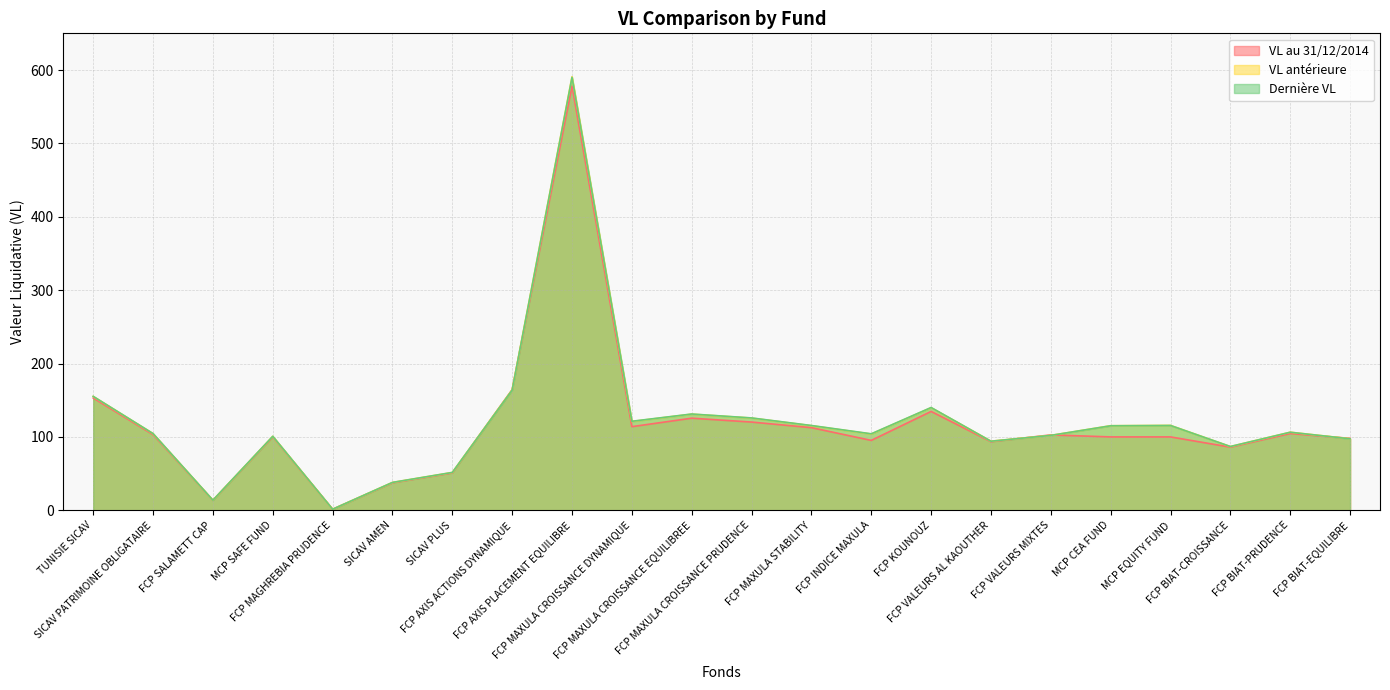

What position from the right is FCP SALAMETT CAP?

20